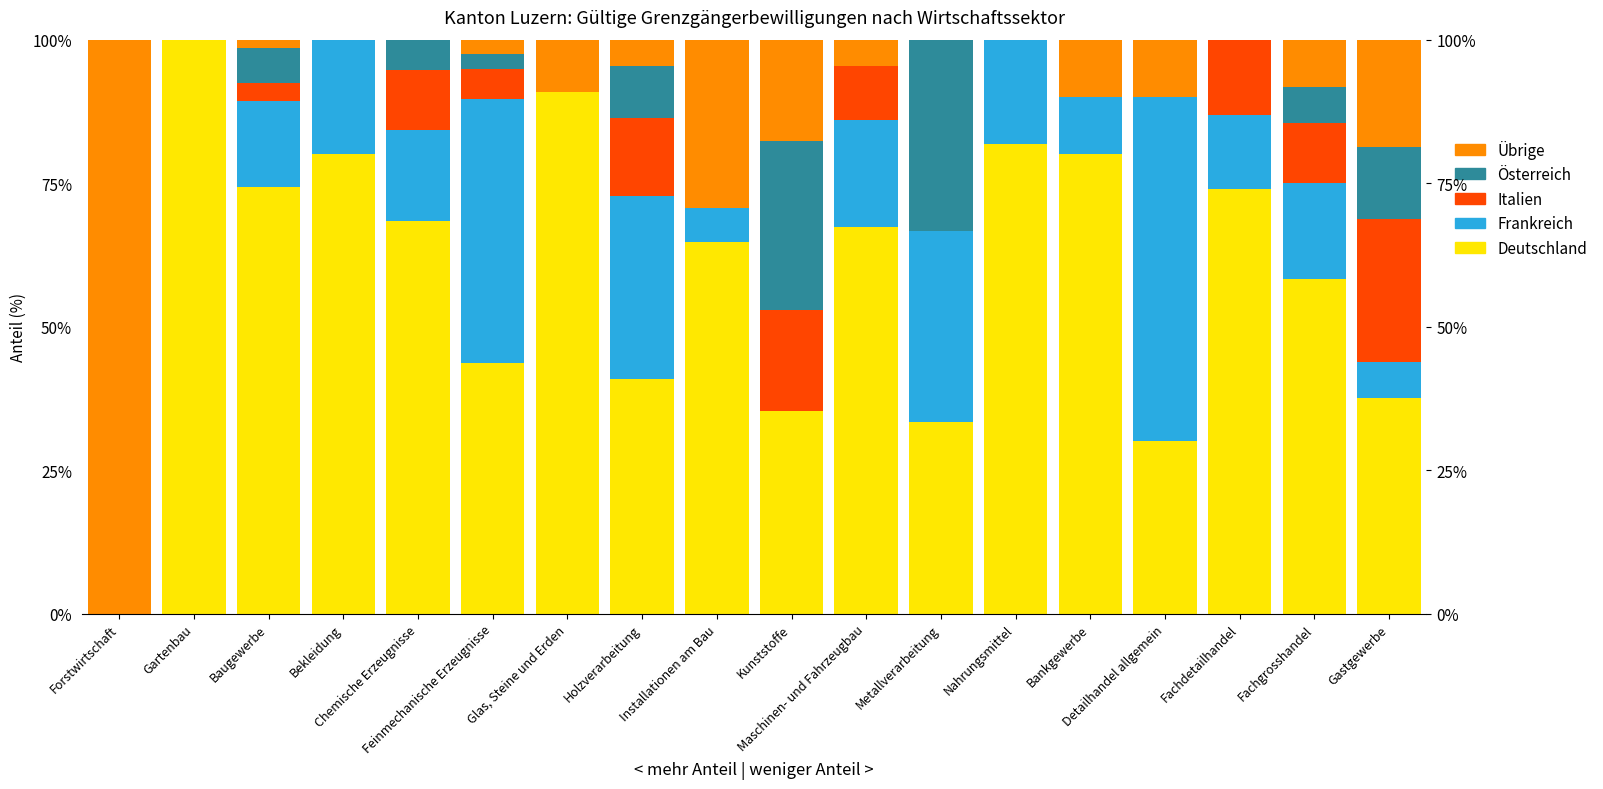

Reading left to right, list all the values displayed in this chart.

Deutschland: 0.0	100.0	74.2	80.0	68.4	43.6	90.9	40.9	64.7	35.3	67.4	33.3	81.8	80.0	30.0	73.9	58.3	37.5
Frankreich: 0.0	0.0	15.2	20.0	15.8	46.2	0.0	31.8	5.9	0.0	18.6	33.3	18.2	10.0	60.0	13.0	16.7	6.2
Italien: 0.0	0.0	3.0	0.0	10.5	5.1	0.0	13.6	0.0	17.6	9.3	0.0	0.0	0.0	0.0	13.0	10.4	25.0
Österreich: 0.0	0.0	6.1	0.0	5.3	2.6	0.0	9.1	0.0	29.4	0.0	33.3	0.0	0.0	0.0	0.0	6.2	12.5
Übrige: 100.0	0.0	1.5	0.0	0.0	2.6	9.1	4.5	29.4	17.6	4.7	0.0	0.0	10.0	10.0	0.0	8.3	18.8